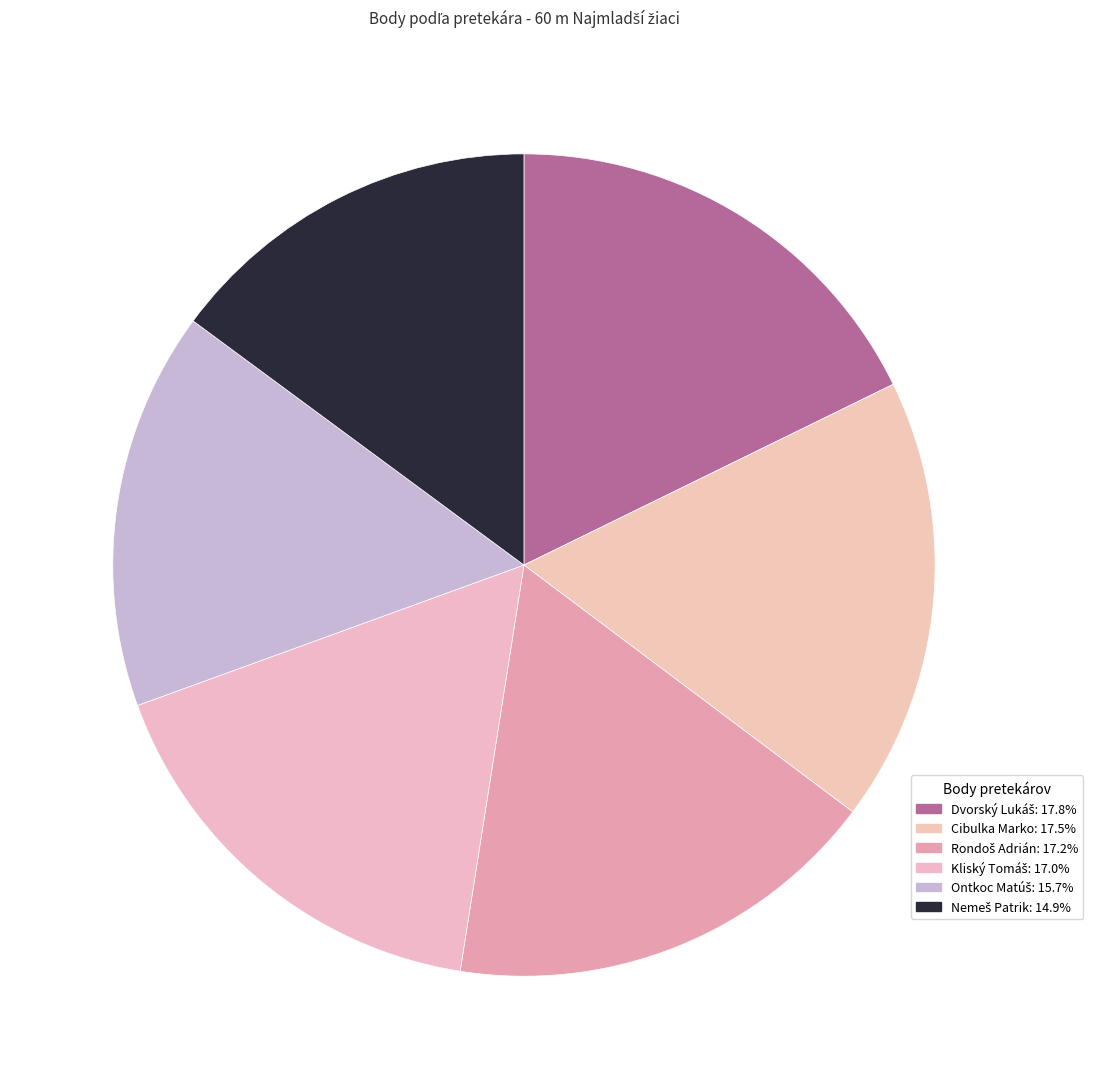

Is there any slice that represents more than half of the pie?

No